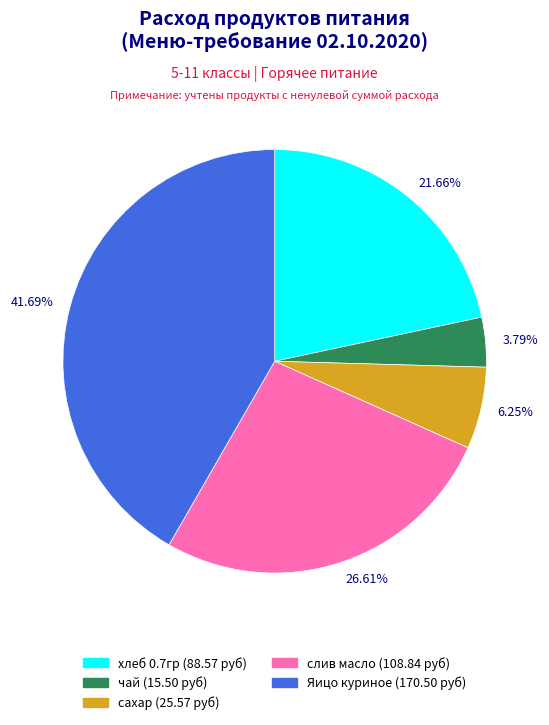

Rank the categories by value from lowest to highest.

чай (15.50 руб), сахар (25.57 руб), хлеб 0.7гр (88.57 руб), слив масло (108.84 руб), Яицо куриное (170.50 руб)